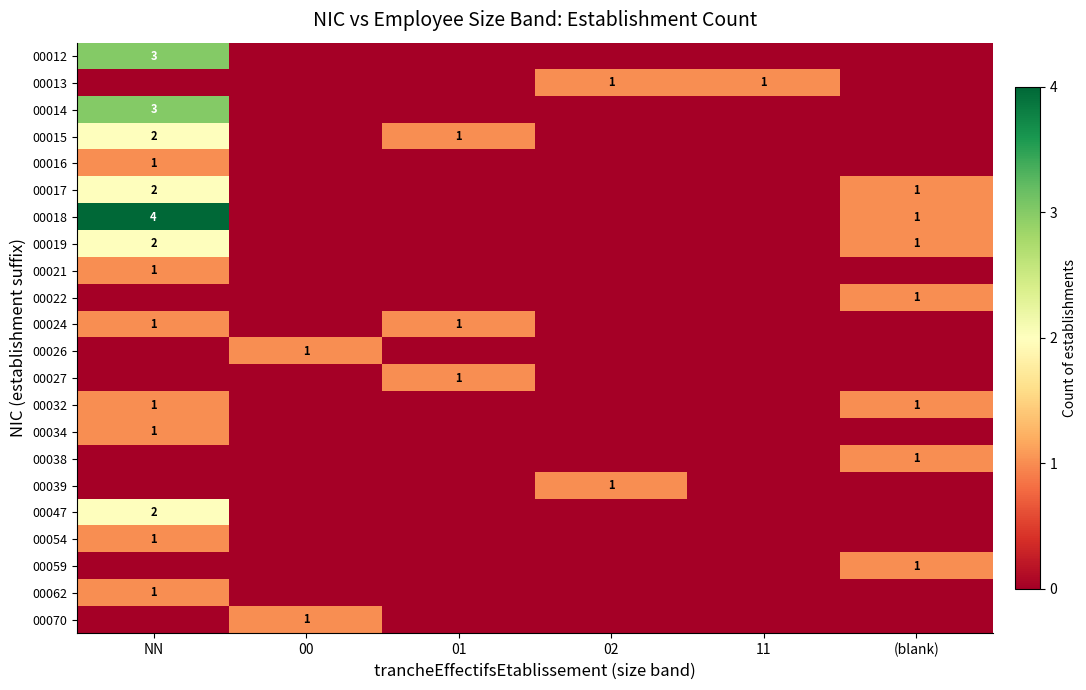

Is it true that 00018 equals 4 at NN?

True